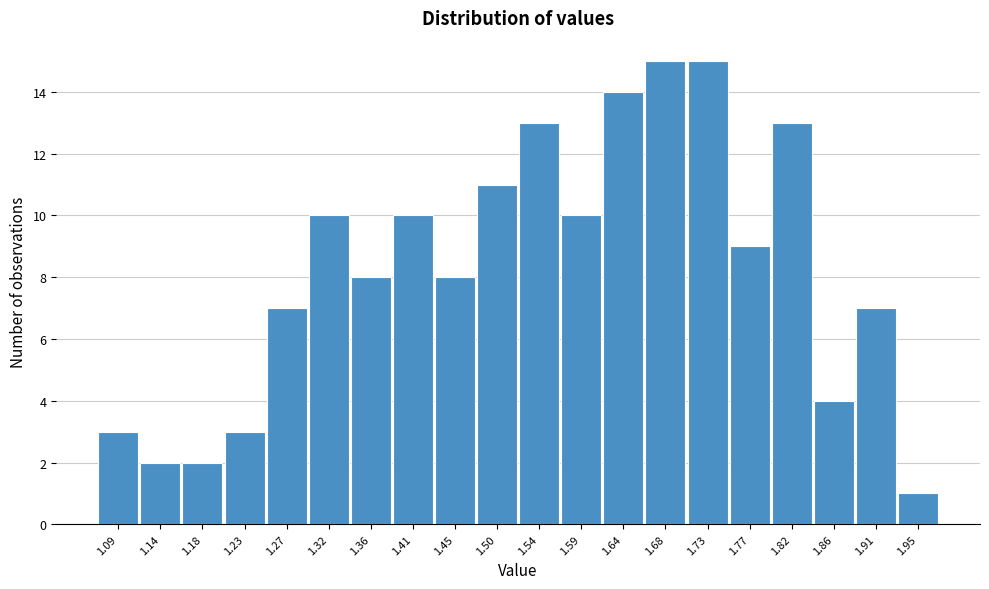

Reading right to left, what are all the values shown in this chart?

1	7	4	13	9	15	15	14	10	13	11	8	10	8	10	7	3	2	2	3